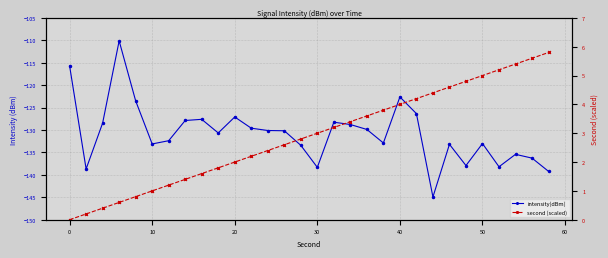

Which series has the largest total across all categories?

second (scaled)